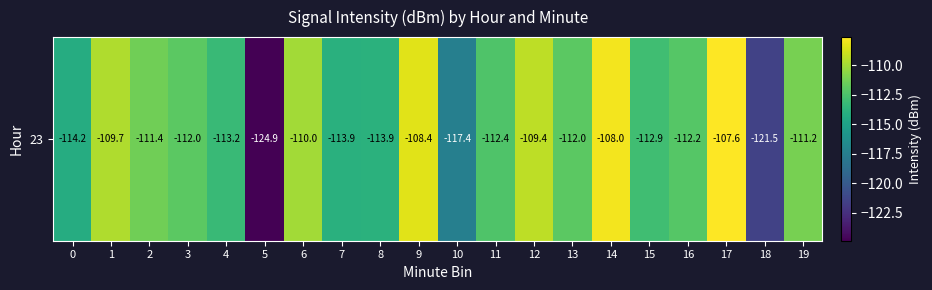

What is the sum of all values?

-2256.0